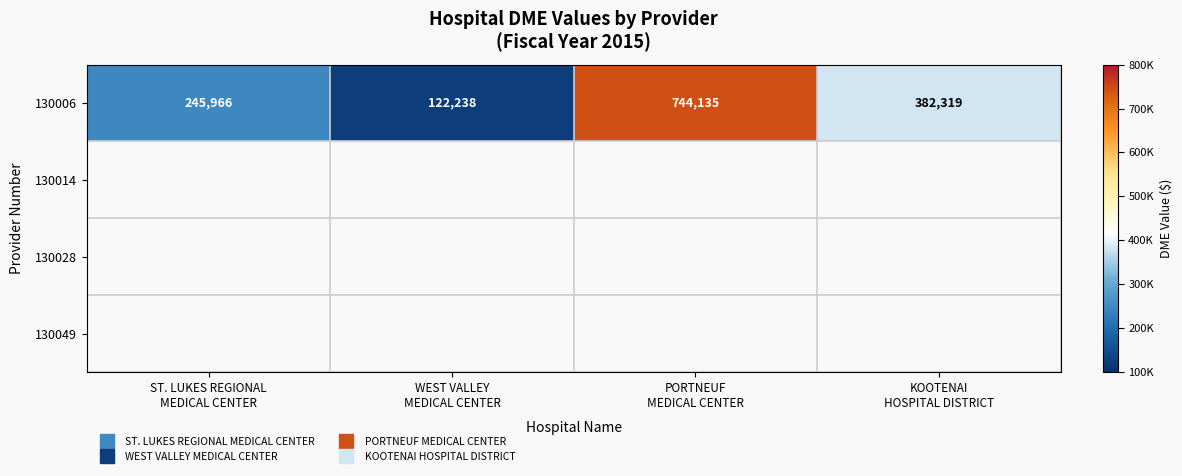

At how many categories does at least one series exceed 259461?

2